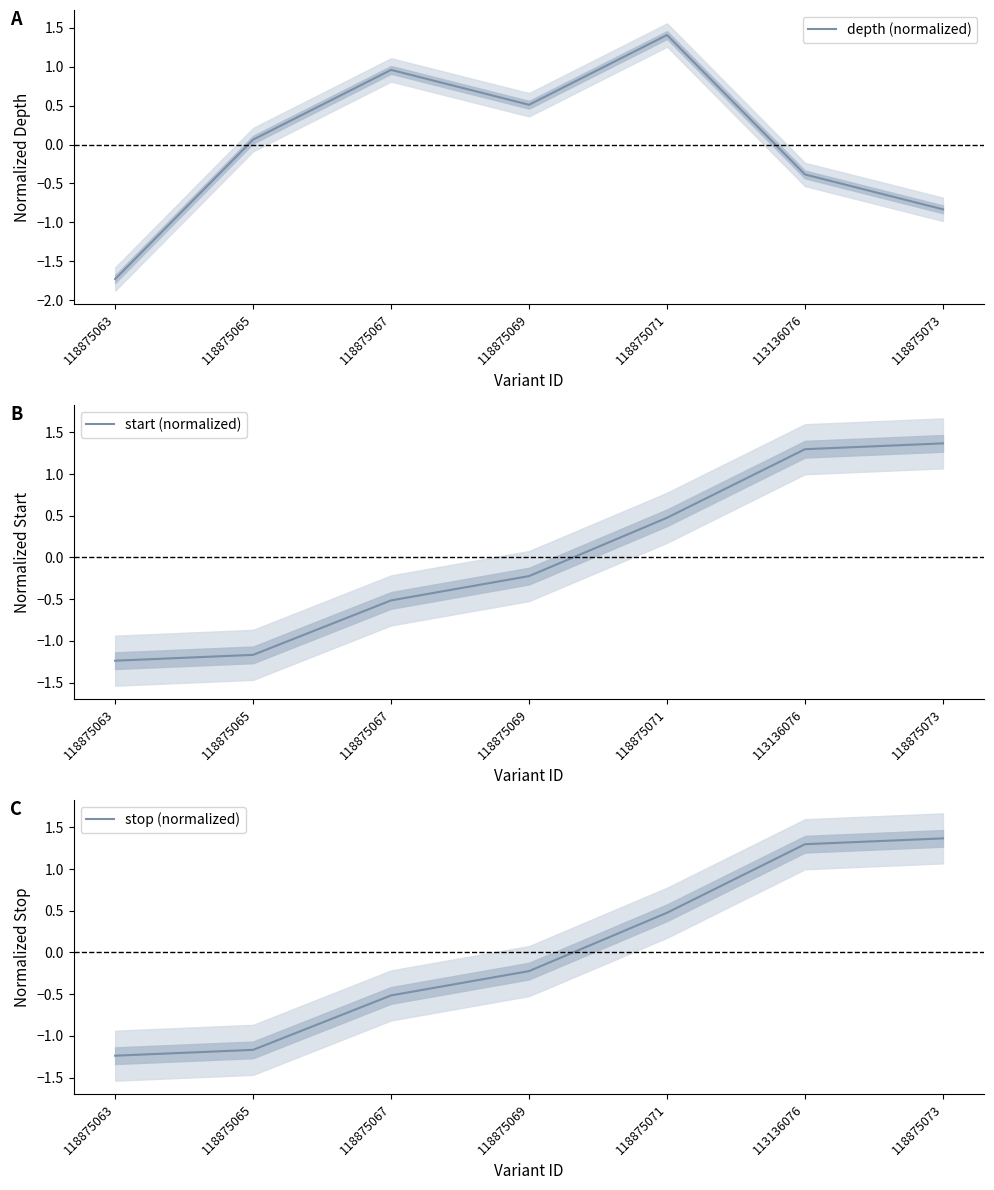

What value does the stop (normalized) series have at 118875063?

-1.2